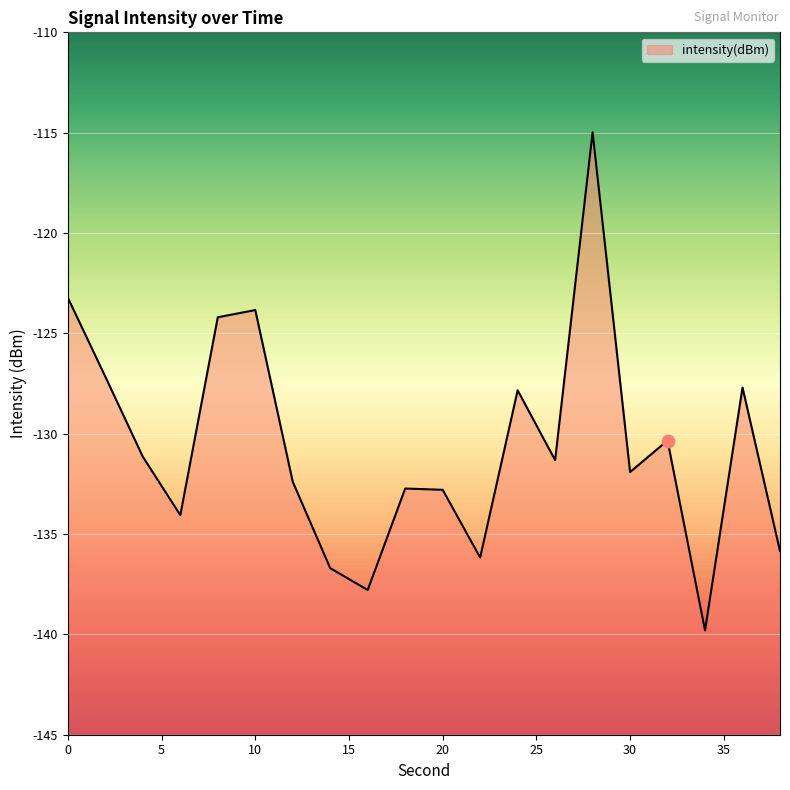

Which has a higher value, 34 or 30?

30